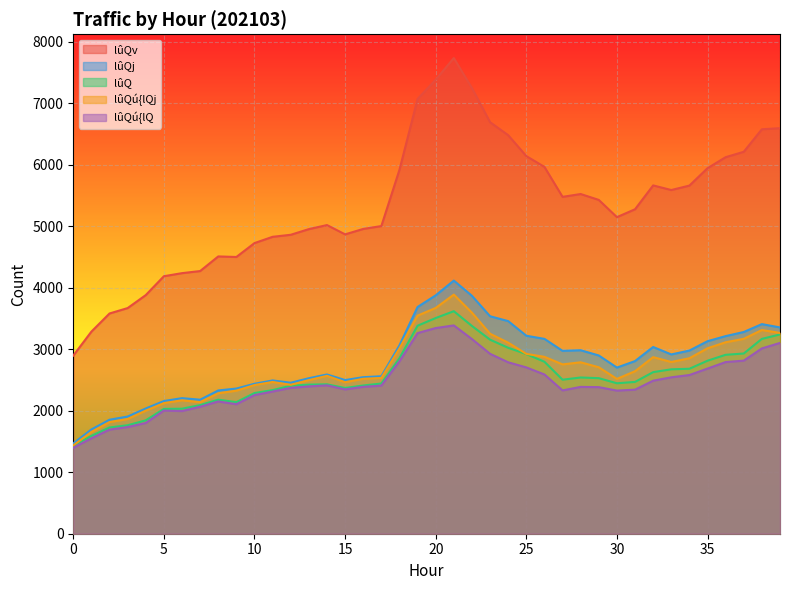

What is the lowest value of the lûQj series?

1469